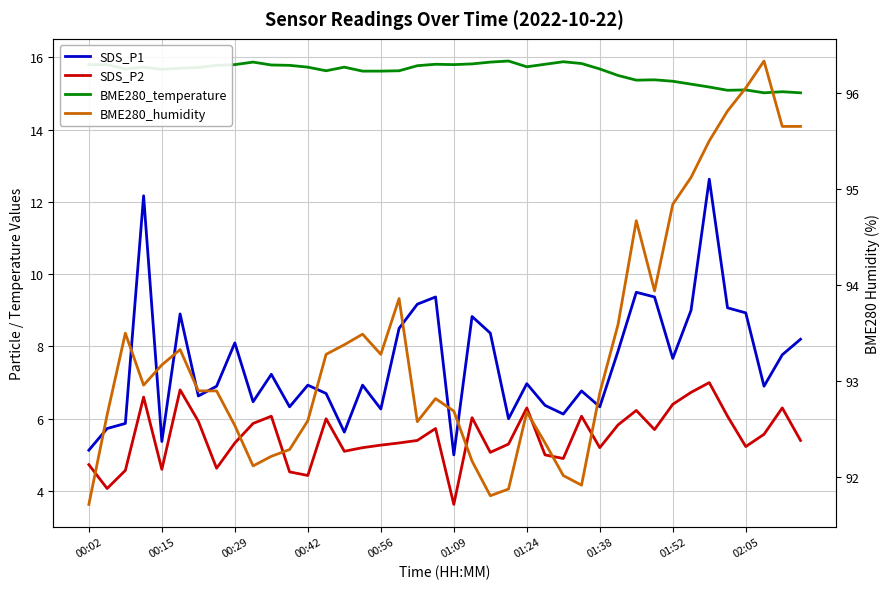

Which series has the widest spread of values?

SDS_P1